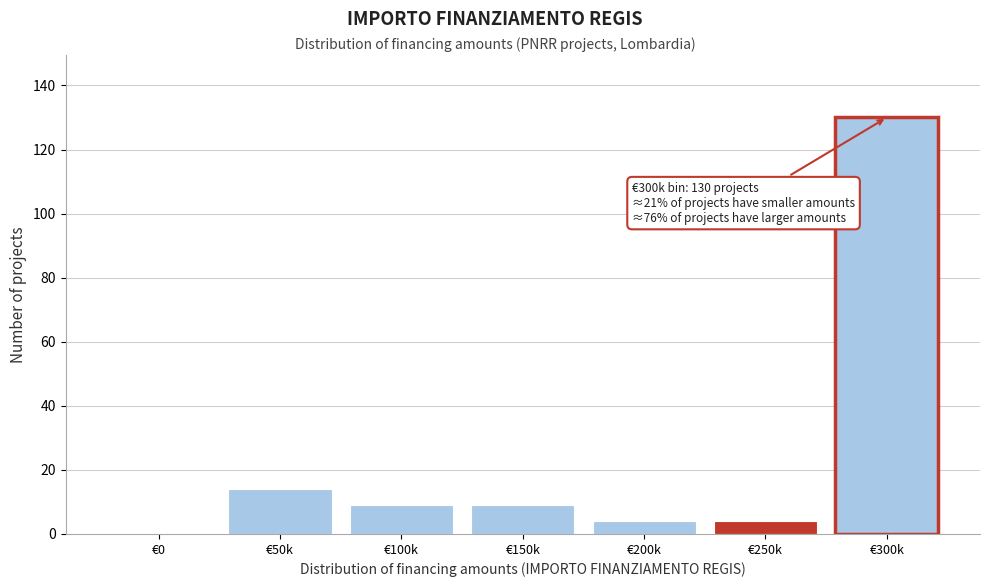

Reading left to right, extract all data points from this chart.

€0=0	€50k=14	€100k=9	€150k=9	€200k=4	€250k=4	€300k=130